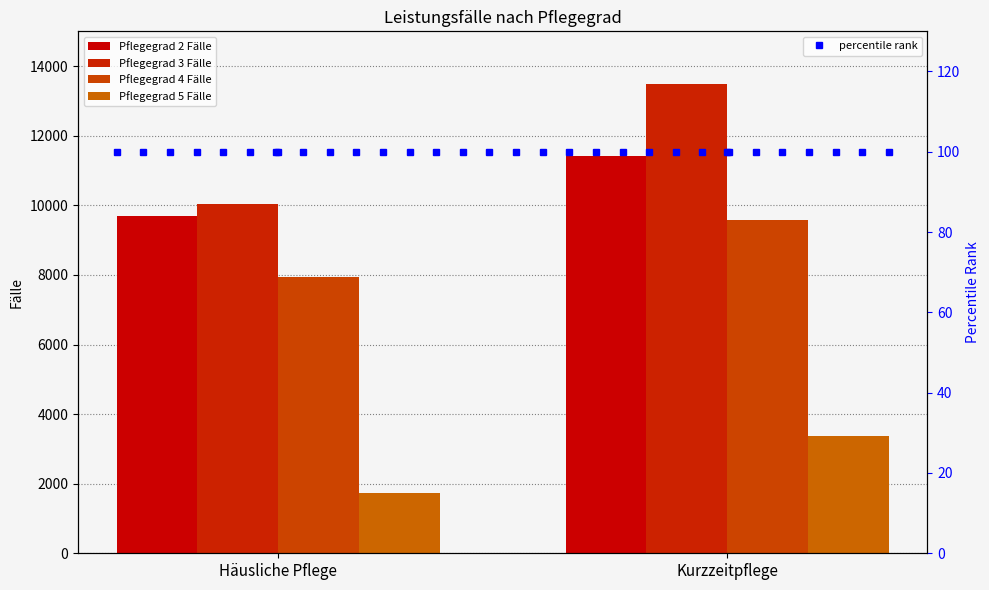

Is the value of Pflegegrad 4 Fälle at Häusliche Pflege greater than the value of percentile rank at Häusliche Pflege?

Yes